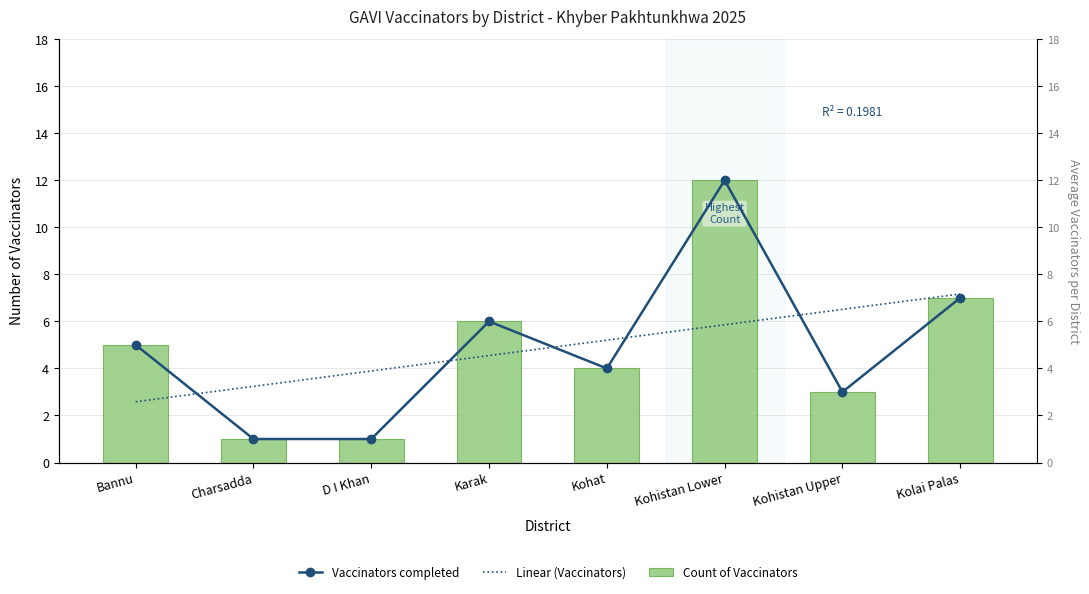

Is the value of Count of Vaccinators at Kohistan Upper greater than the value of Vaccinators completed at Karak?

No